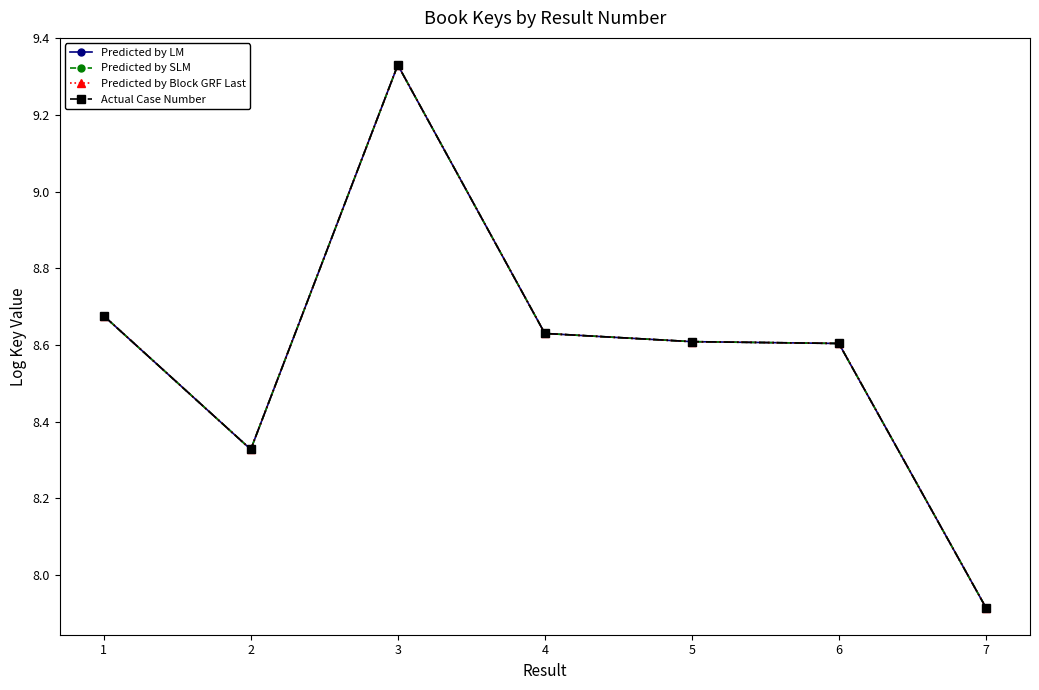

Reading left to right, extract all data points from this chart.

Predicted by LM: 8.7	8.3	9.3	8.6	8.6	8.6	7.9
Predicted by SLM: 8.7	8.3	9.3	8.6	8.6	8.6	7.9
Predicted by Block GRF Last: 8.7	8.3	9.3	8.6	8.6	8.6	7.9
Actual Case Number: 8.7	8.3	9.3	8.6	8.6	8.6	7.9